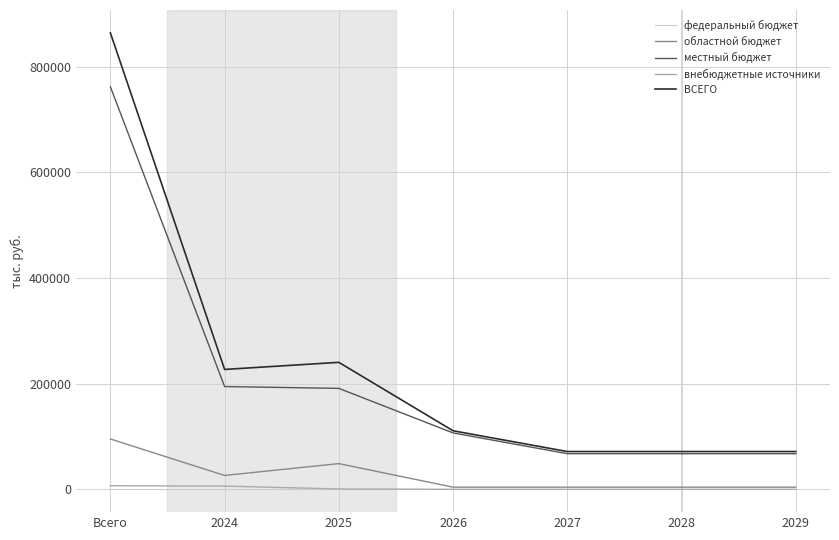

What is the average value of the ВСЕГО series?

236583.1